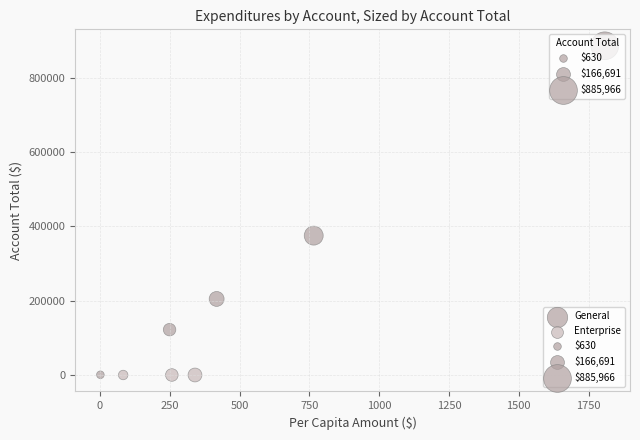

Which series reaches the maximum Y coordinate?

General